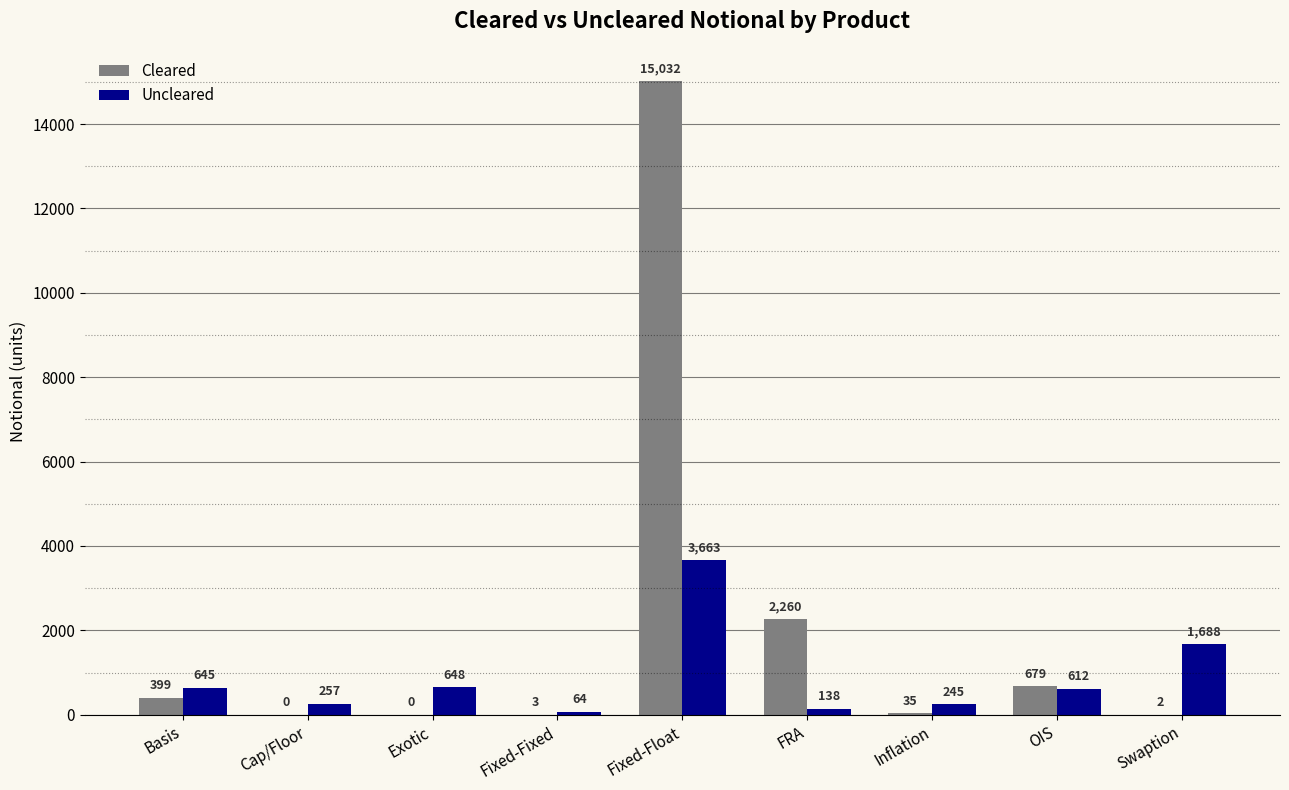

Between Fixed-Float and Inflation, which series saw the biggest shift?

Cleared